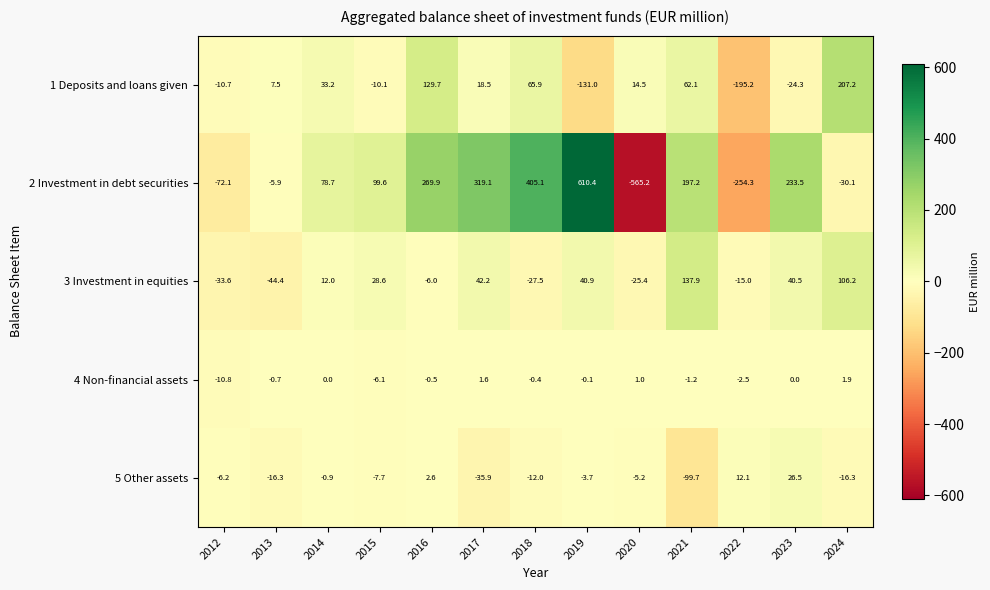

What is the total value across all series at 2016?

395.7